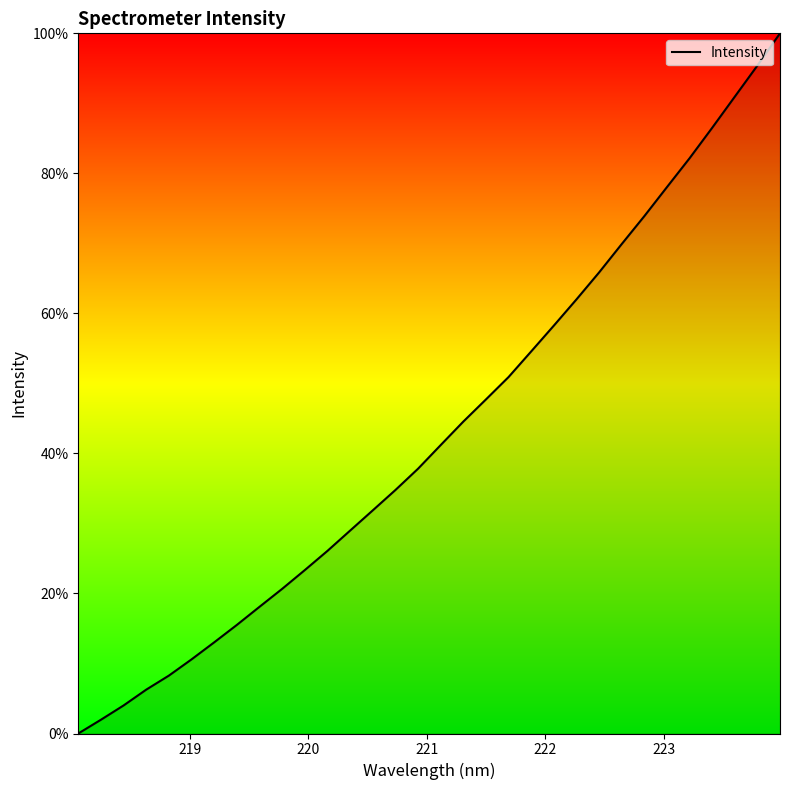

What is the greatest value displayed?

100.0